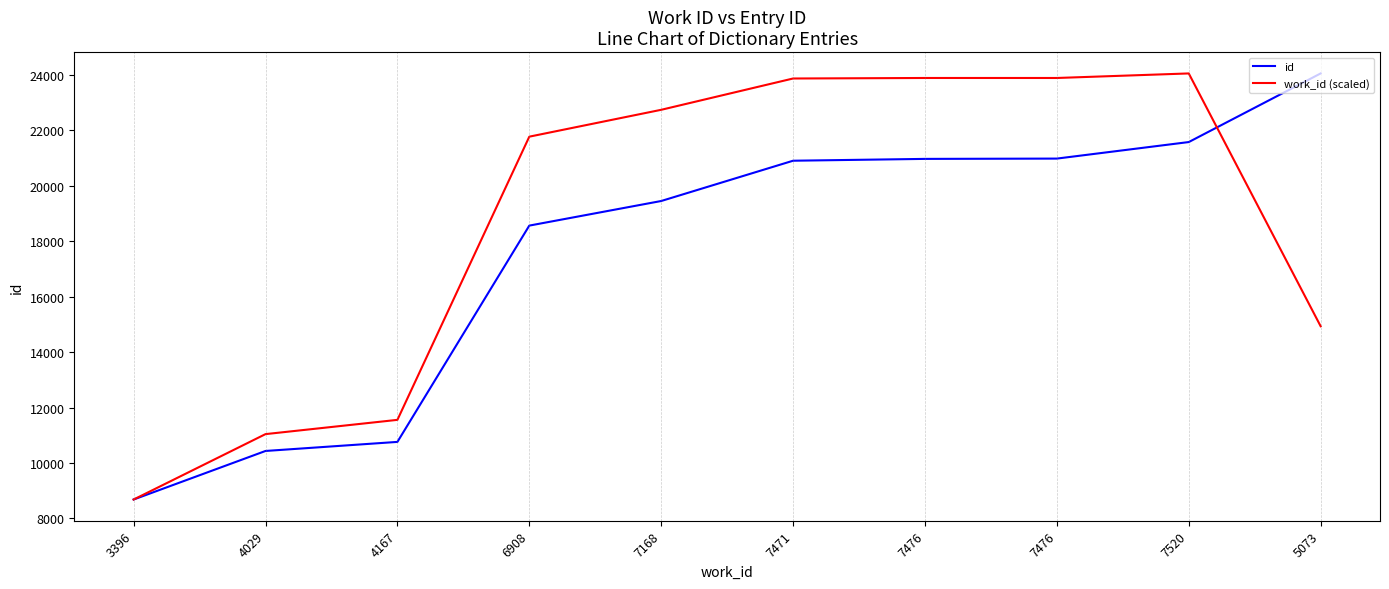

Between 7168 and 7476, which series saw the biggest shift?

id